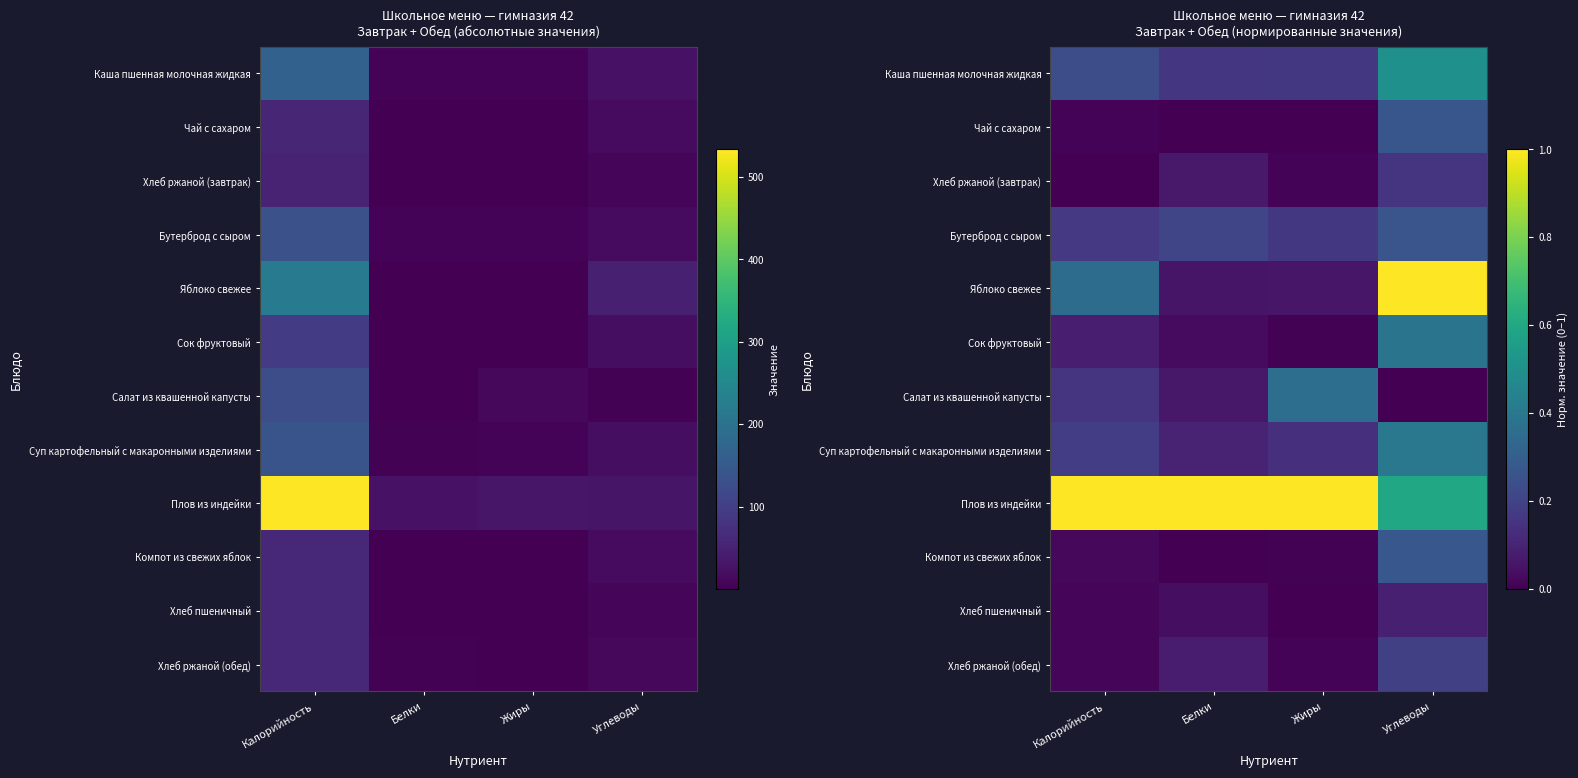

Rank the series by their maximum value, from lowest to highest.

Хлеб пшеничный, Хлеб ржаной (завтрак), Хлеб ржаной (обед), Бутерброд с сыром, Чай с сахаром, Компот из свежих яблок, Салат из квашенной капусты, Сок фруктовый, Суп картофельный с макаронными изделиями, Каша пшенная молочная жидкая, Яблоко свежее, Плов из индейки